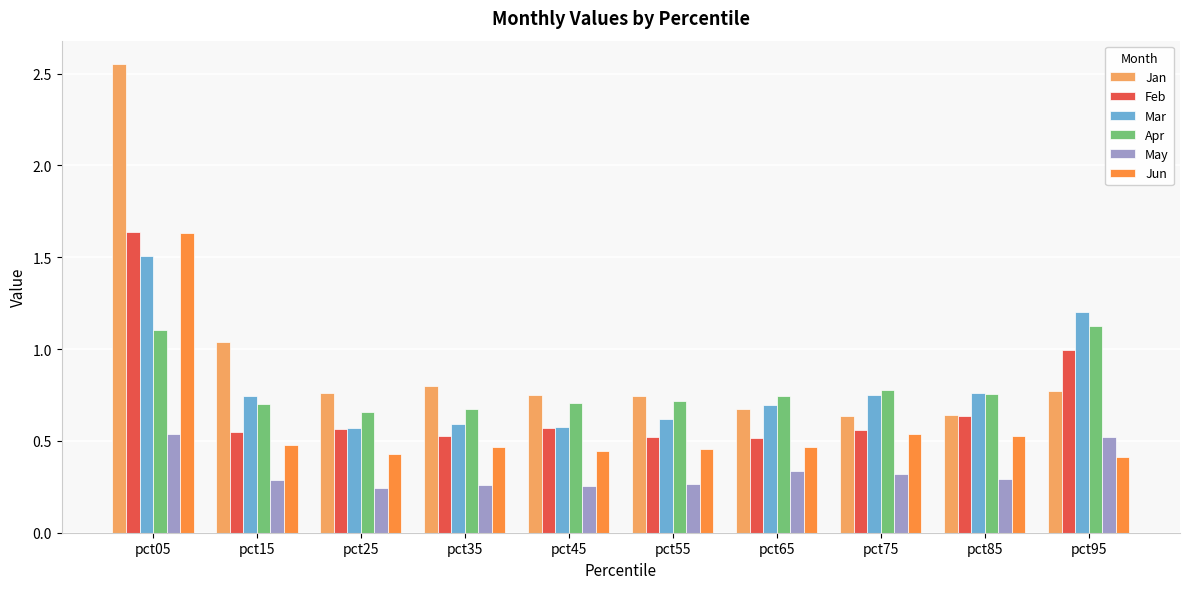

True or false: Jun has a value of 0.5 at pct85.

True